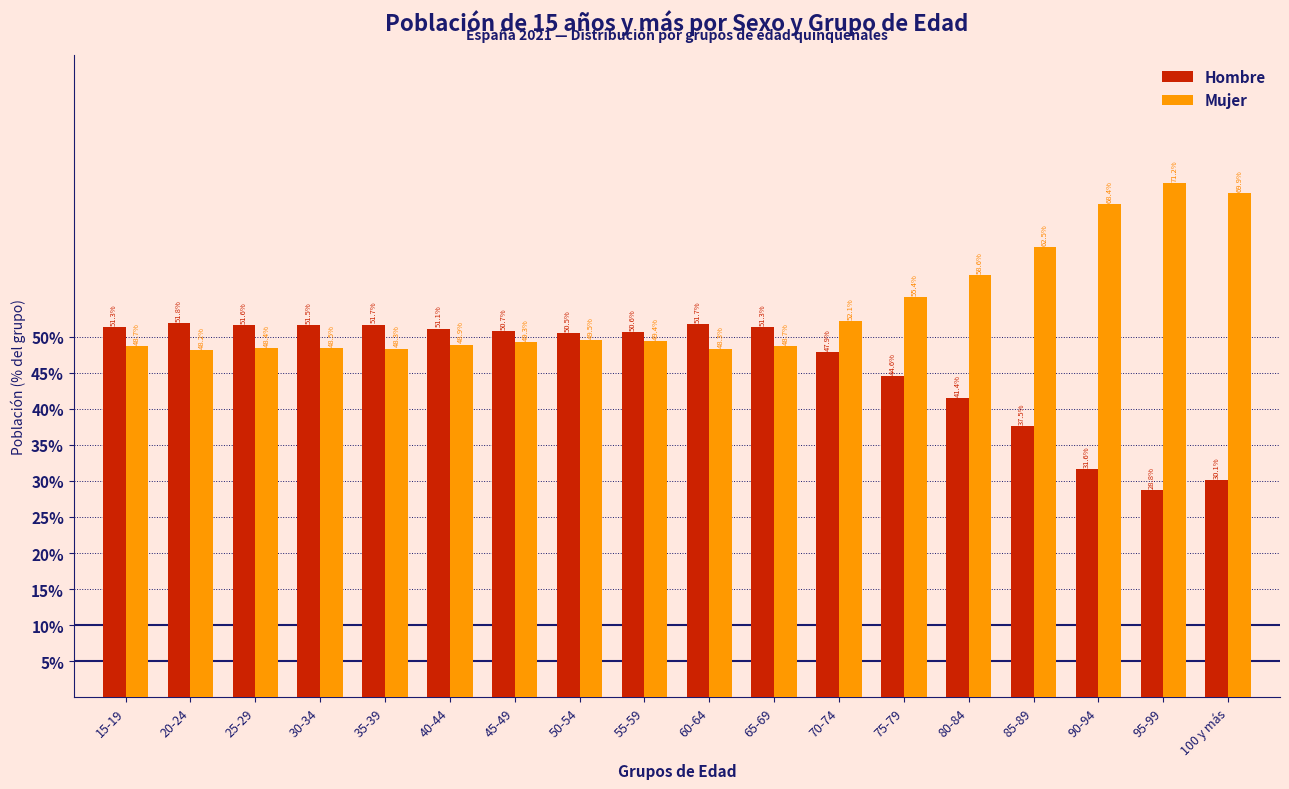

Reading left to right, list all the values displayed in this chart.

Hombre: 15-19=51.3	20-24=51.8	25-29=51.6	30-34=51.5	35-39=51.7	40-44=51.1	45-49=50.7	50-54=50.5	55-59=50.6	60-64=51.7	65-69=51.3	70-74=47.9	75-79=44.6	80-84=41.4	85-89=37.5	90-94=31.6	95-99=28.8	100 y más=30.1
Mujer: 15-19=48.7	20-24=48.2	25-29=48.4	30-34=48.5	35-39=48.3	40-44=48.9	45-49=49.3	50-54=49.5	55-59=49.4	60-64=48.3	65-69=48.7	70-74=52.1	75-79=55.4	80-84=58.6	85-89=62.5	90-94=68.4	95-99=71.2	100 y más=69.9